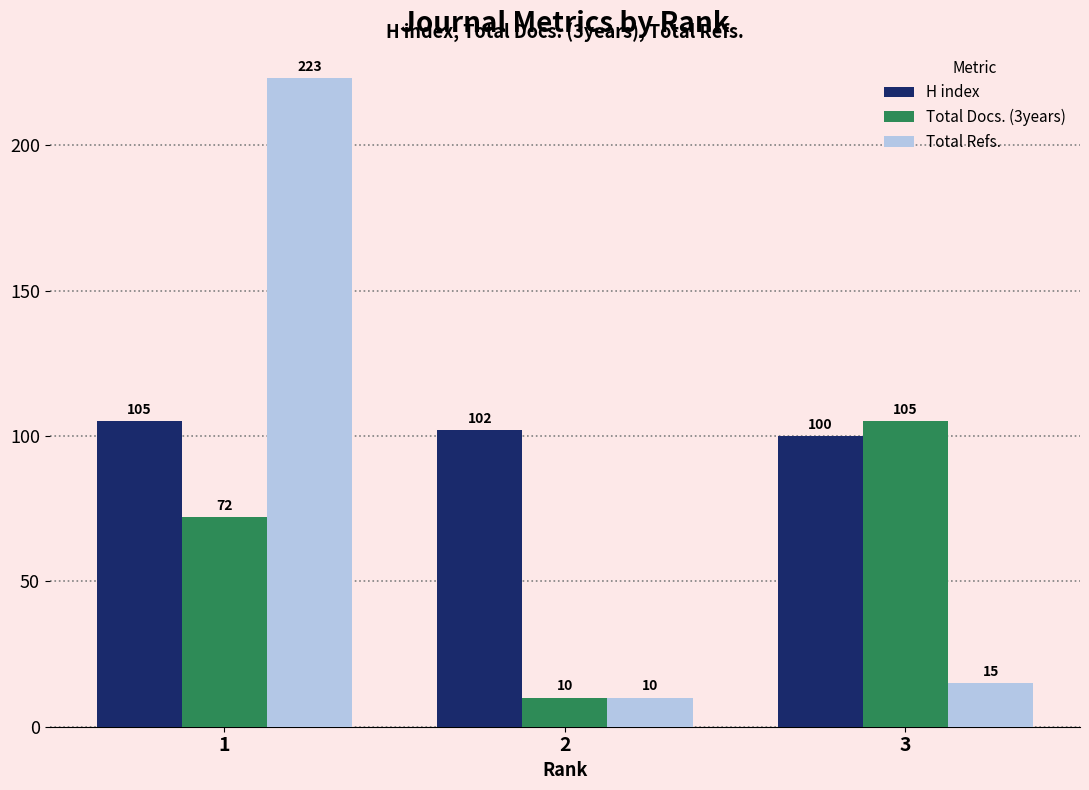

What is the minimum value shown in the chart?

10